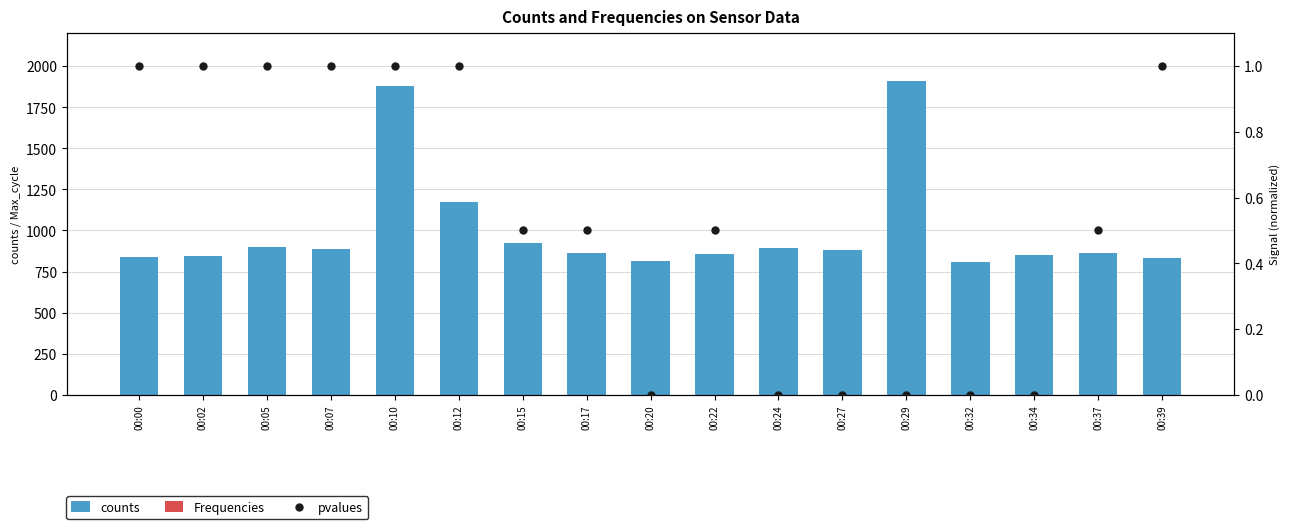

What is the total value across all series at 00:39?

833.0